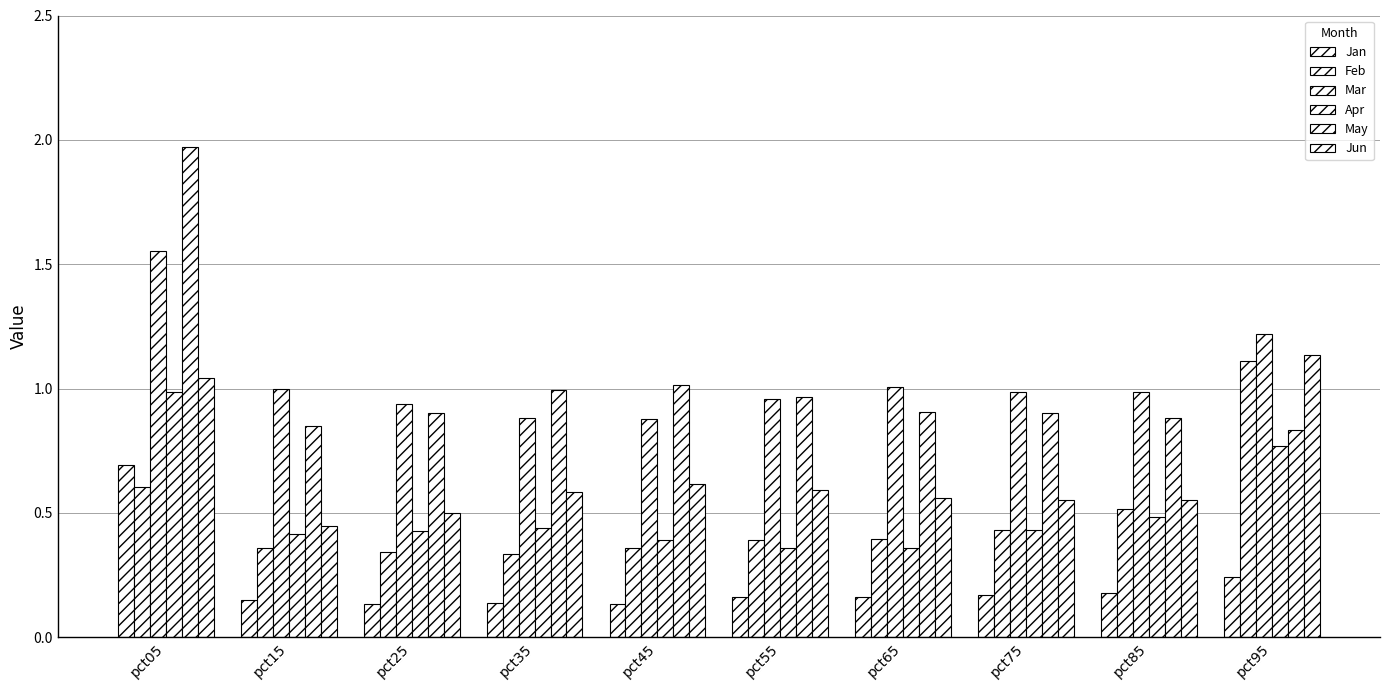

What is the value of the Apr bar at the 2nd from the left?

0.4